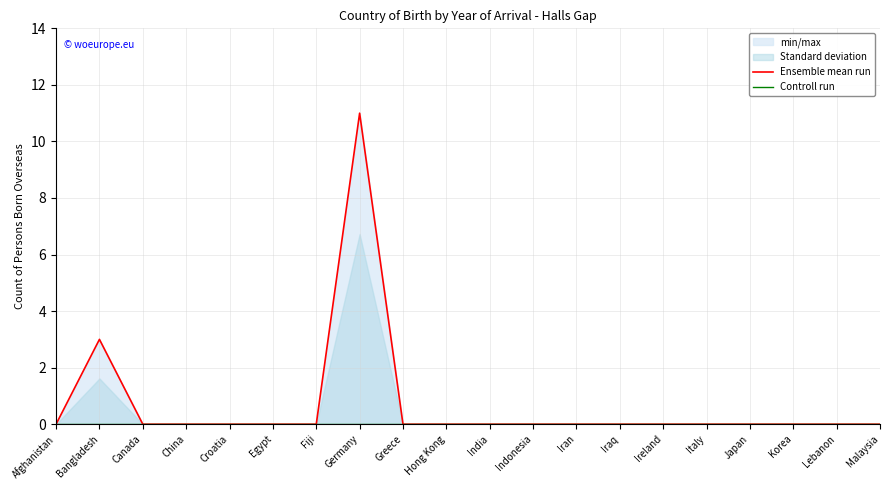

What is the label of the 5th point from the left?

Croatia